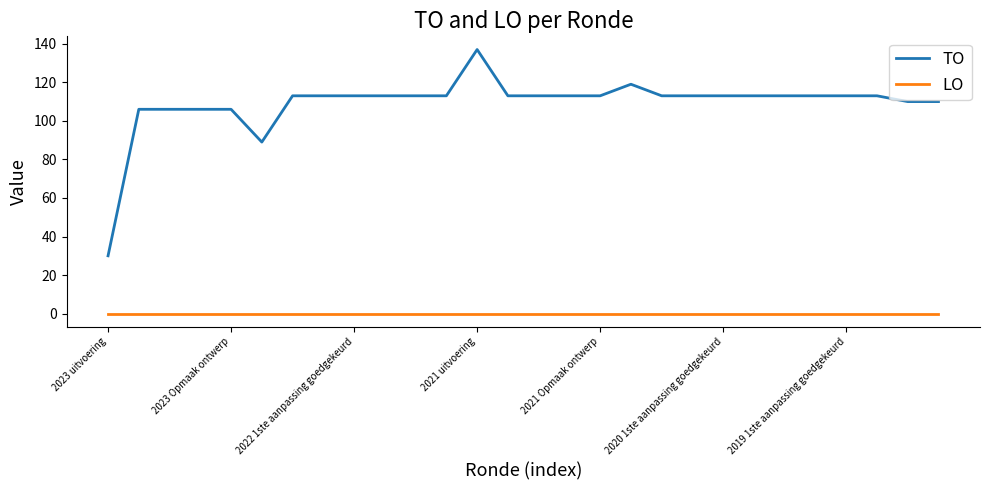

Rank the series by their maximum value, from highest to lowest.

TO, LO